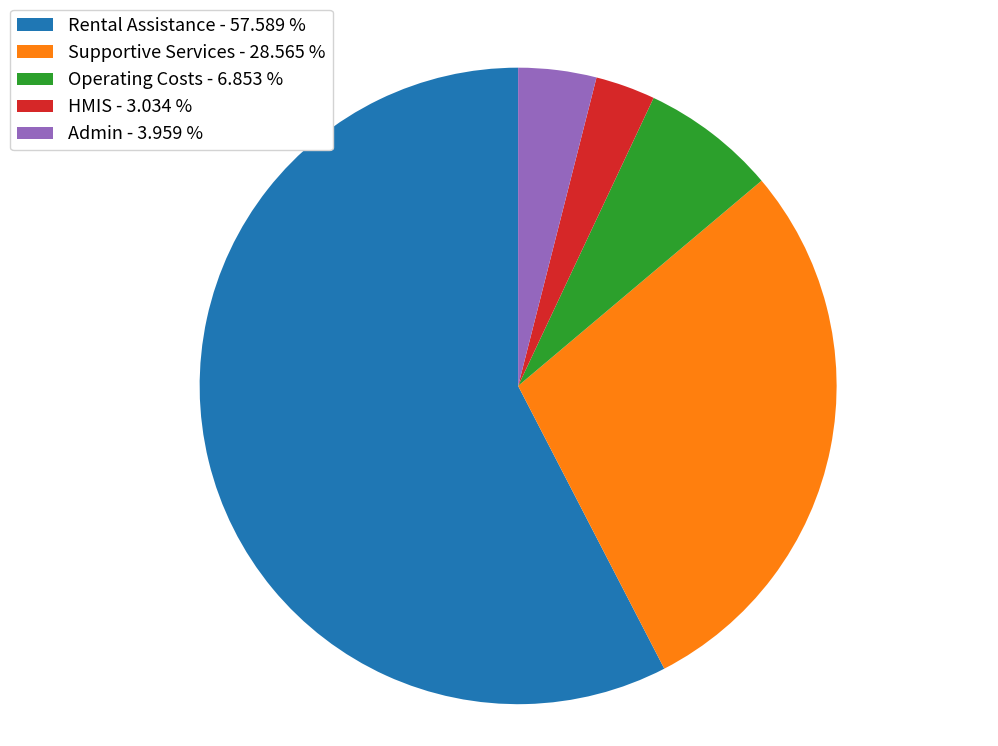

Rank the categories by value from highest to lowest.

Rental Assistance - 57.589 %, Supportive Services - 28.565 %, Operating Costs - 6.853 %, Admin - 3.959 %, HMIS - 3.034 %